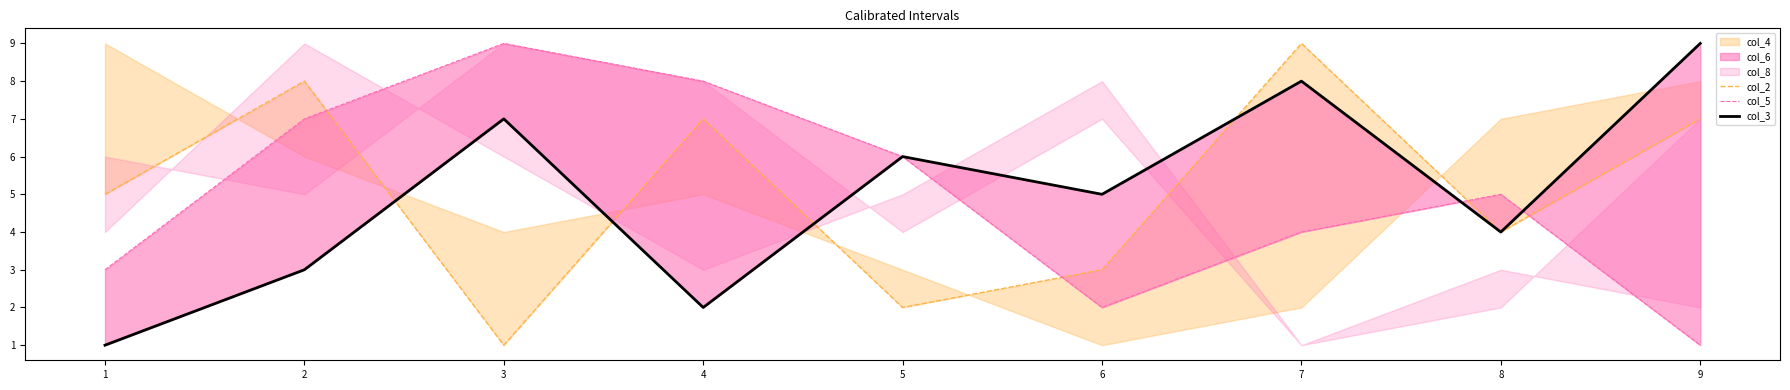

What is the spread (max minus min) of values at 8?

1